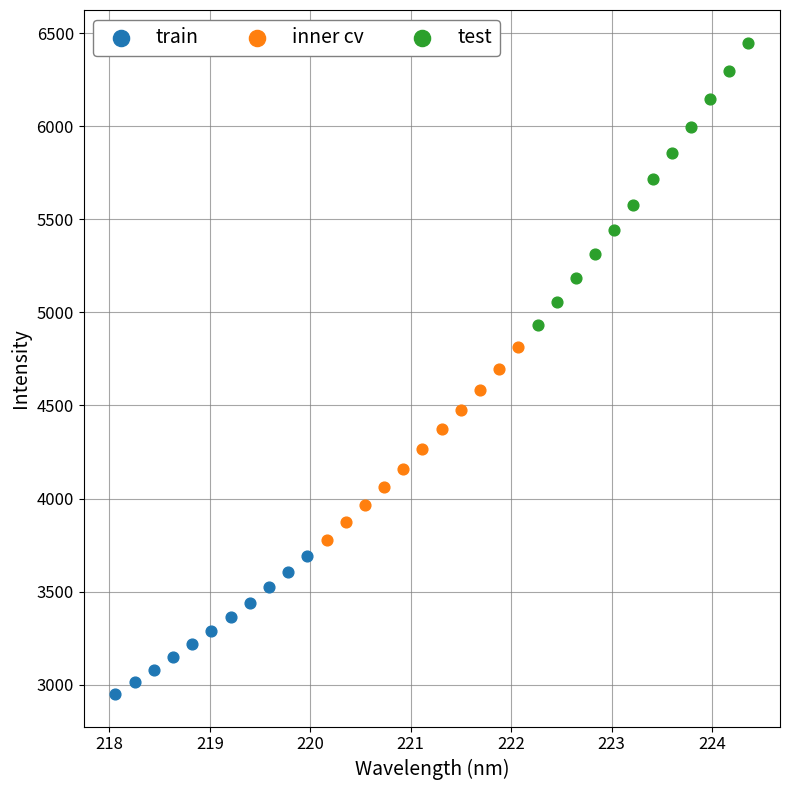

Which series reaches the minimum Y coordinate?

train